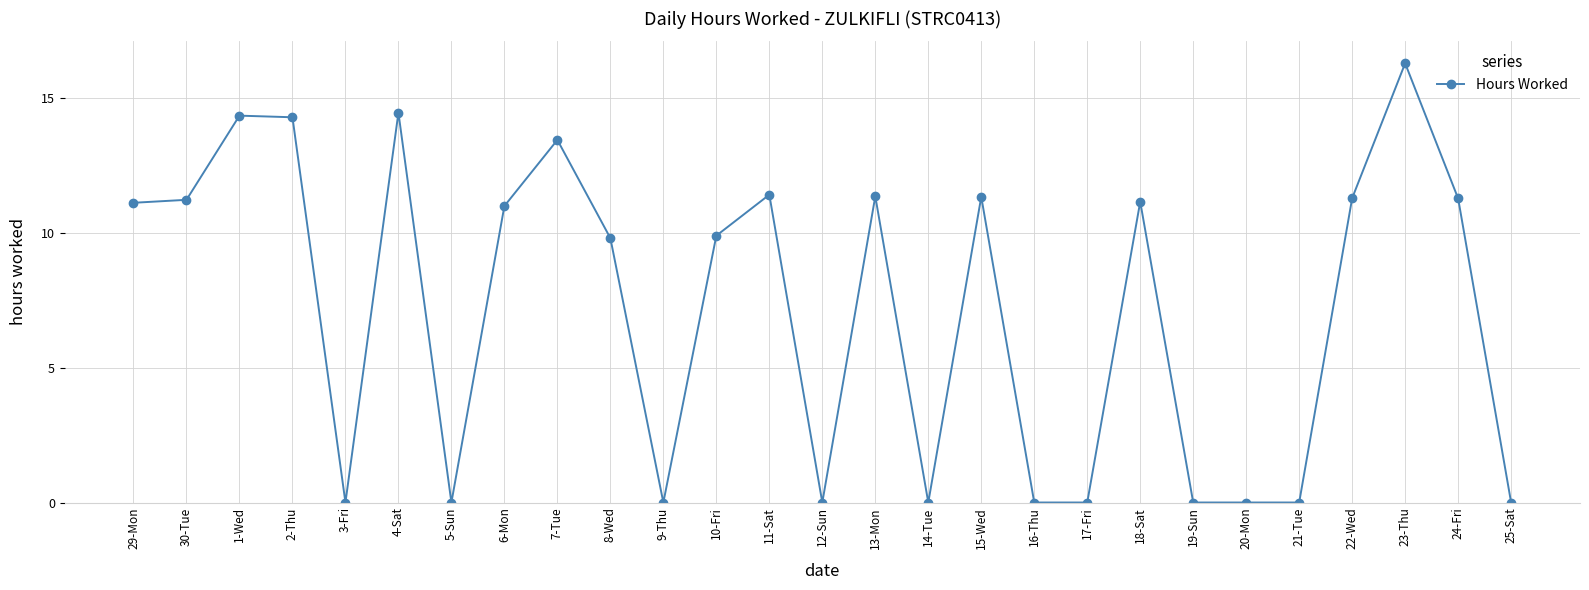

What position from the left is 2-Thu?

4